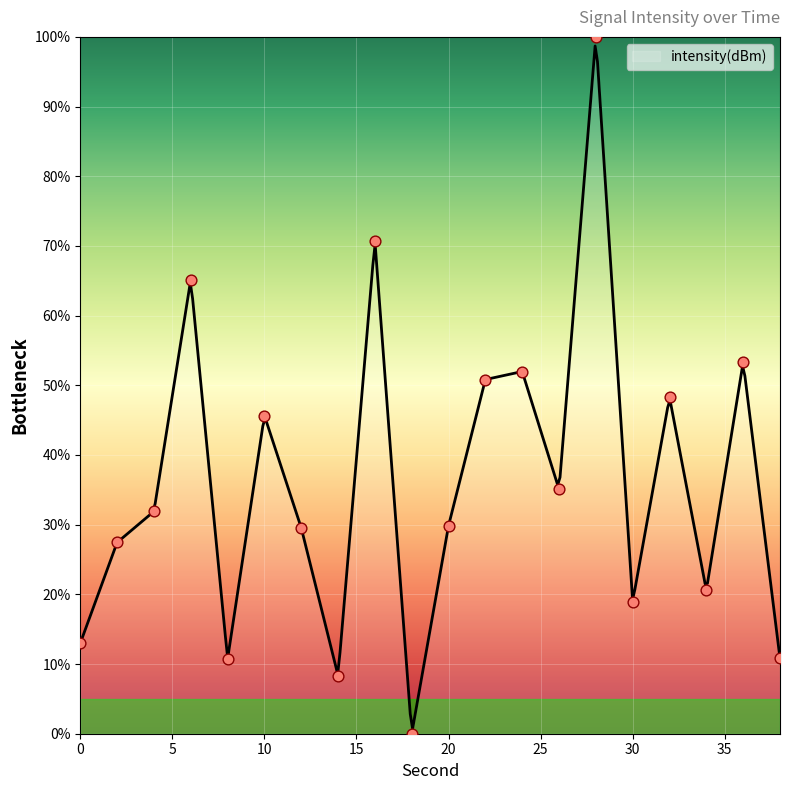

Which has a higher value, 18 or 26?

26